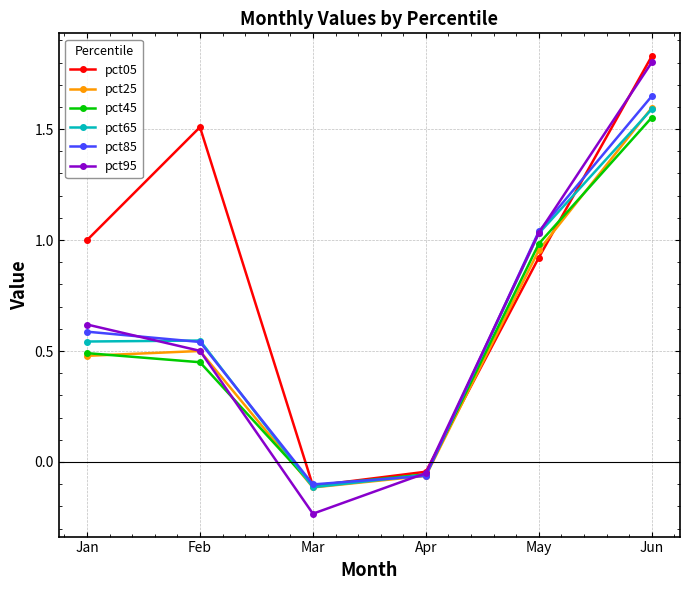

Where does the pct95 series first go above 0?

Jan